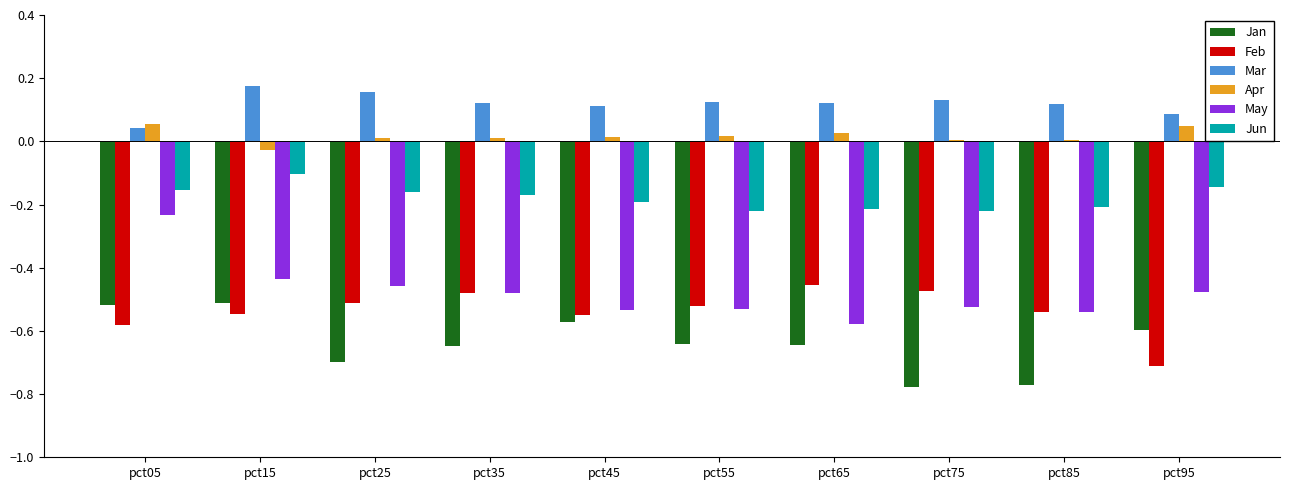

Is it true that Jun equals -0.2 at pct05?

True